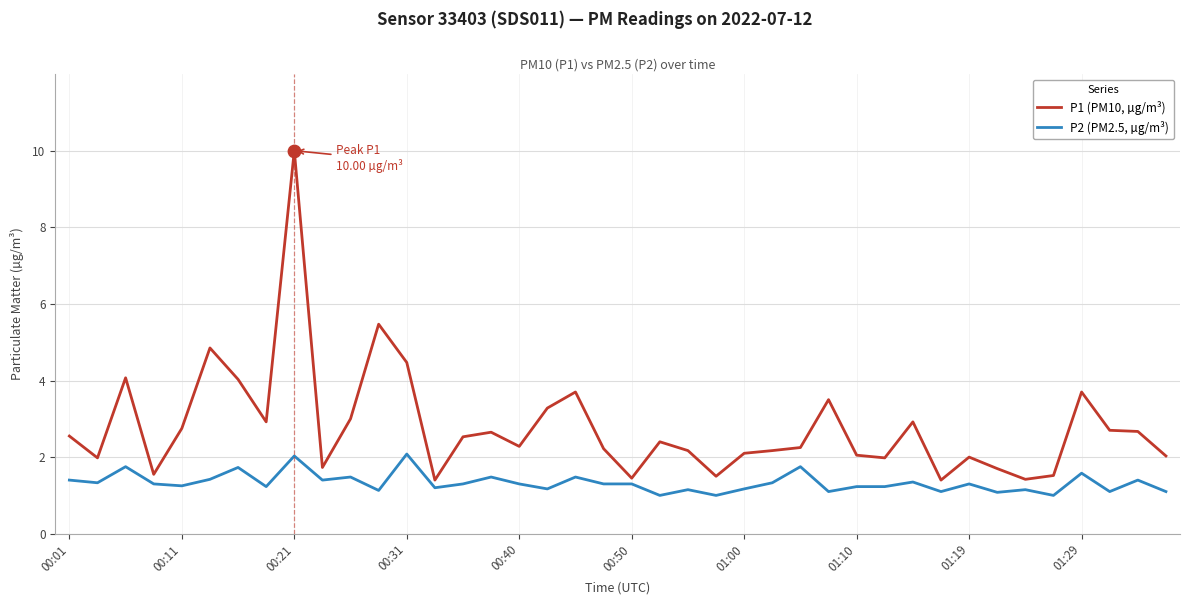

Which series has the largest range (max minus min)?

P1 (PM10, µg/m³)